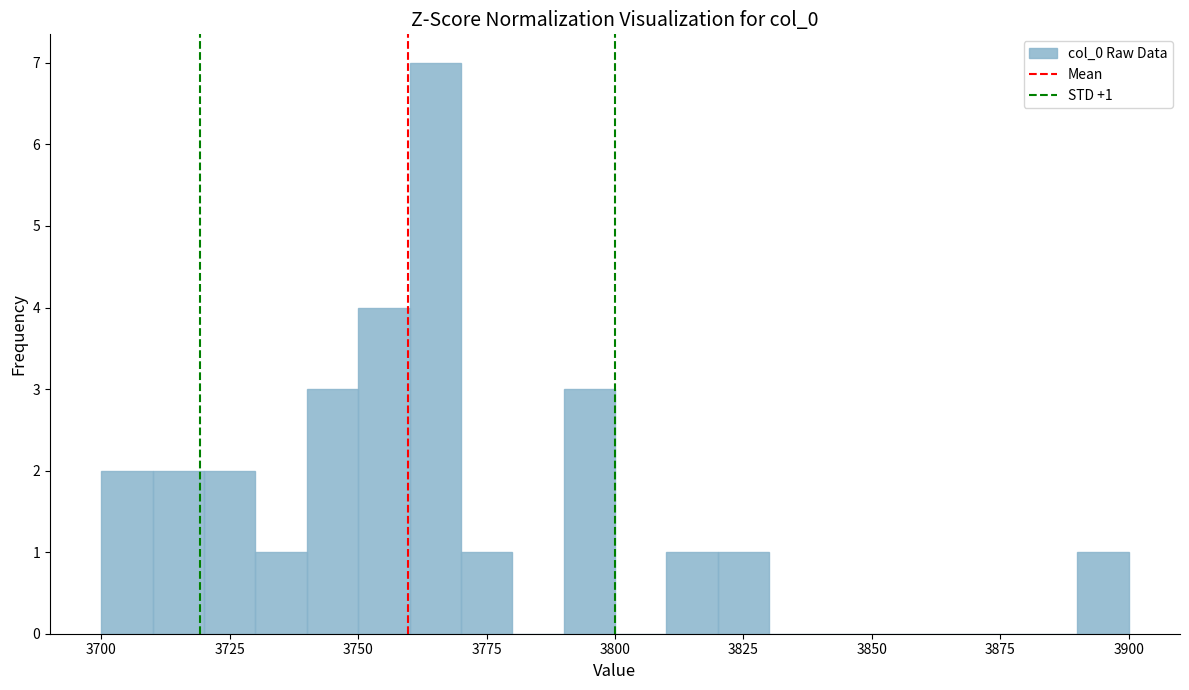

Around what value on the x-axis is the tallest bar? Give the approximate position of its centre, as read against the axis.

3765